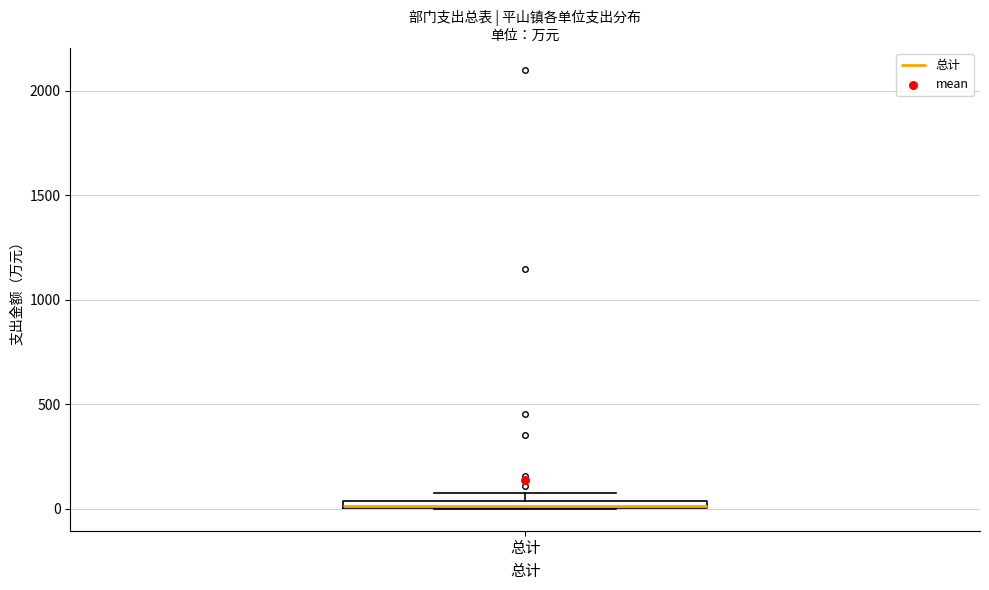

Where is the upper edge of the box for 总计 on the y-axis? The values are not printed on the chart, so give them approximately, as read against the axis.

50